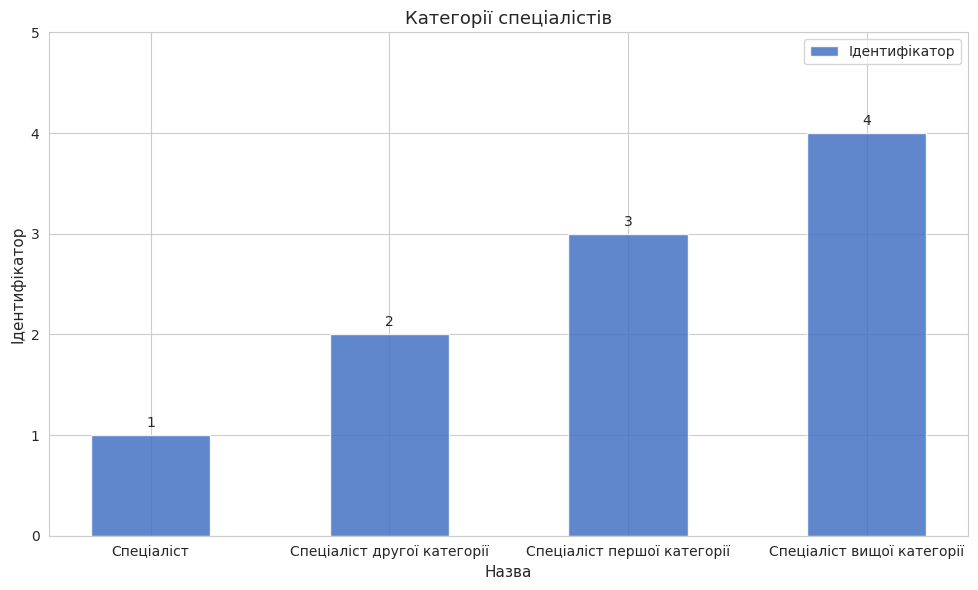

What is the value of the 3rd bar from the left?

3